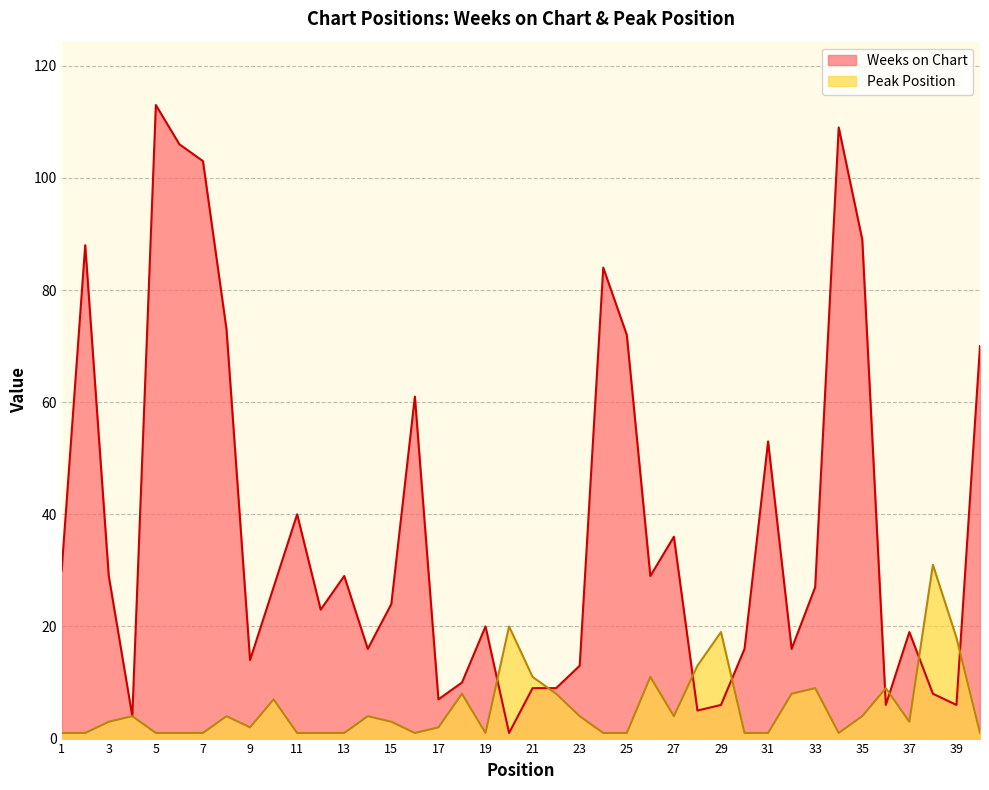

How many data points in Weeks on Chart are above 27?

18